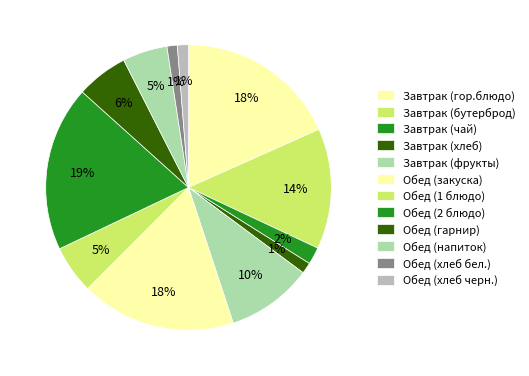

Does Обед (хлеб черн.) account for over 50% of the chart?

No